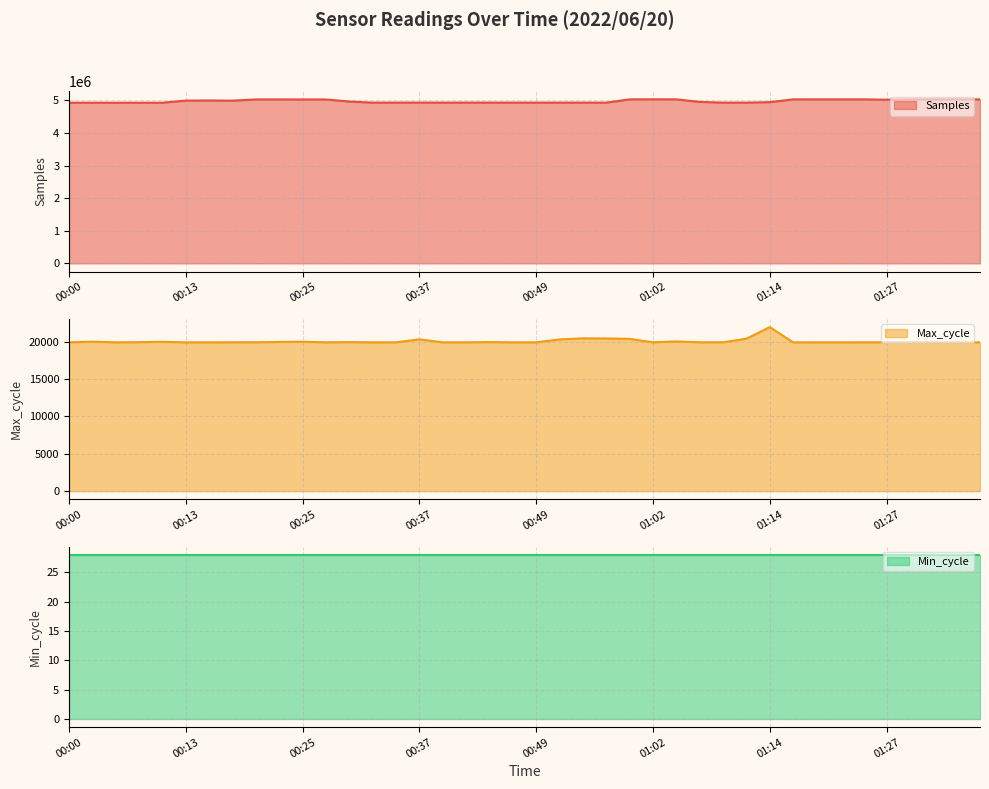

Which series has the largest range (max minus min)?

Samples